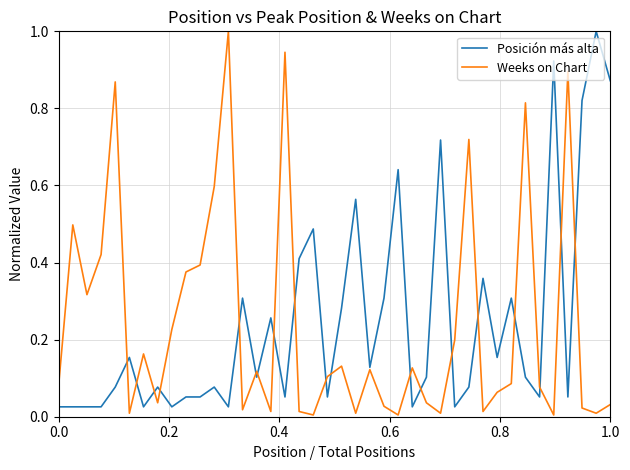

What is the greatest value displayed?

1.0